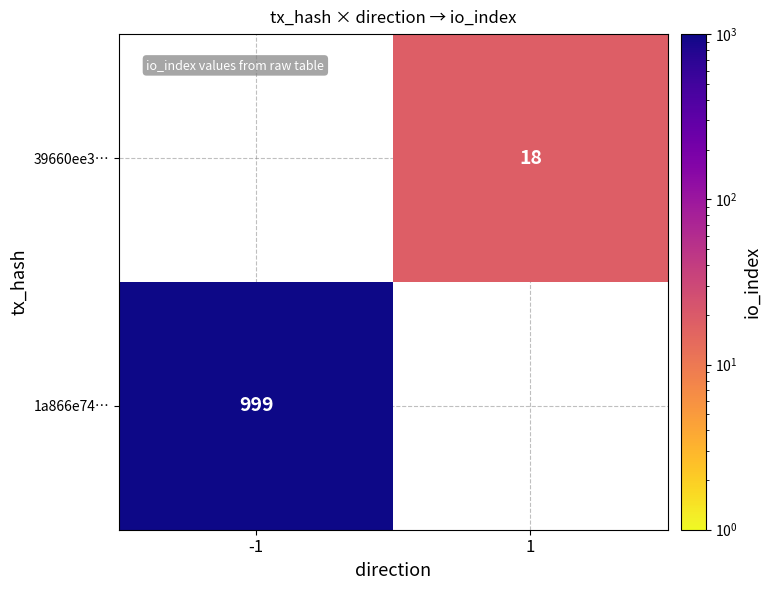

True or false: 1a866e74… has a value of 614.8 at -1.

False